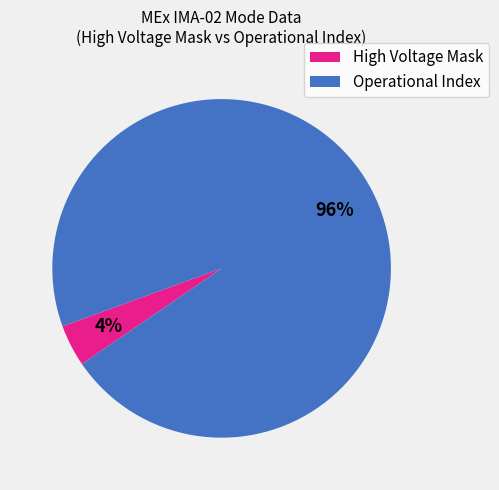

True or false: High Voltage Mask accounts for 4% of the total.

True